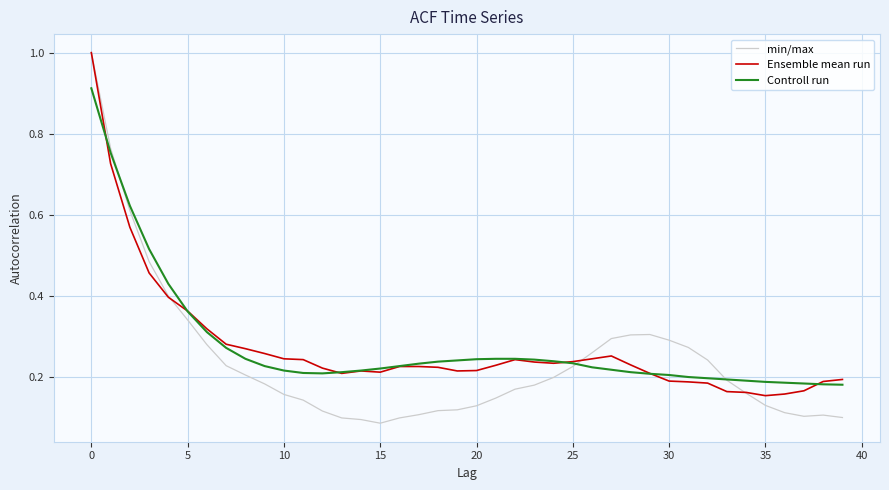

What is the highest value of the min/max series?

1.0